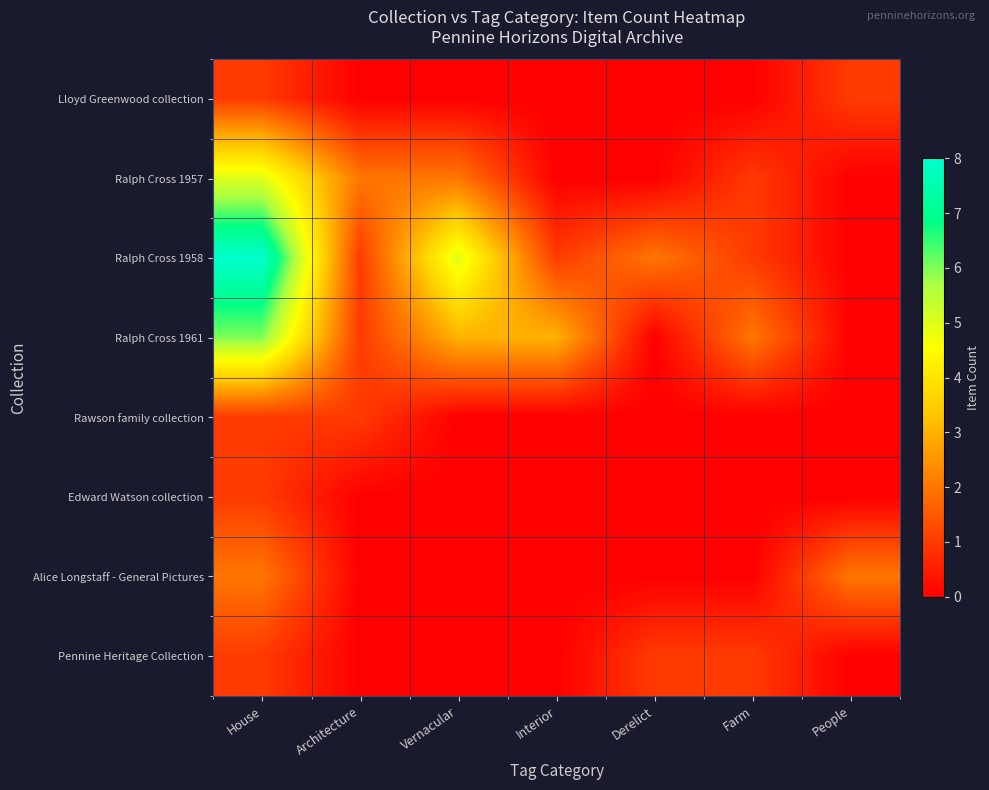

At which category is the sum across all series the highest?

House